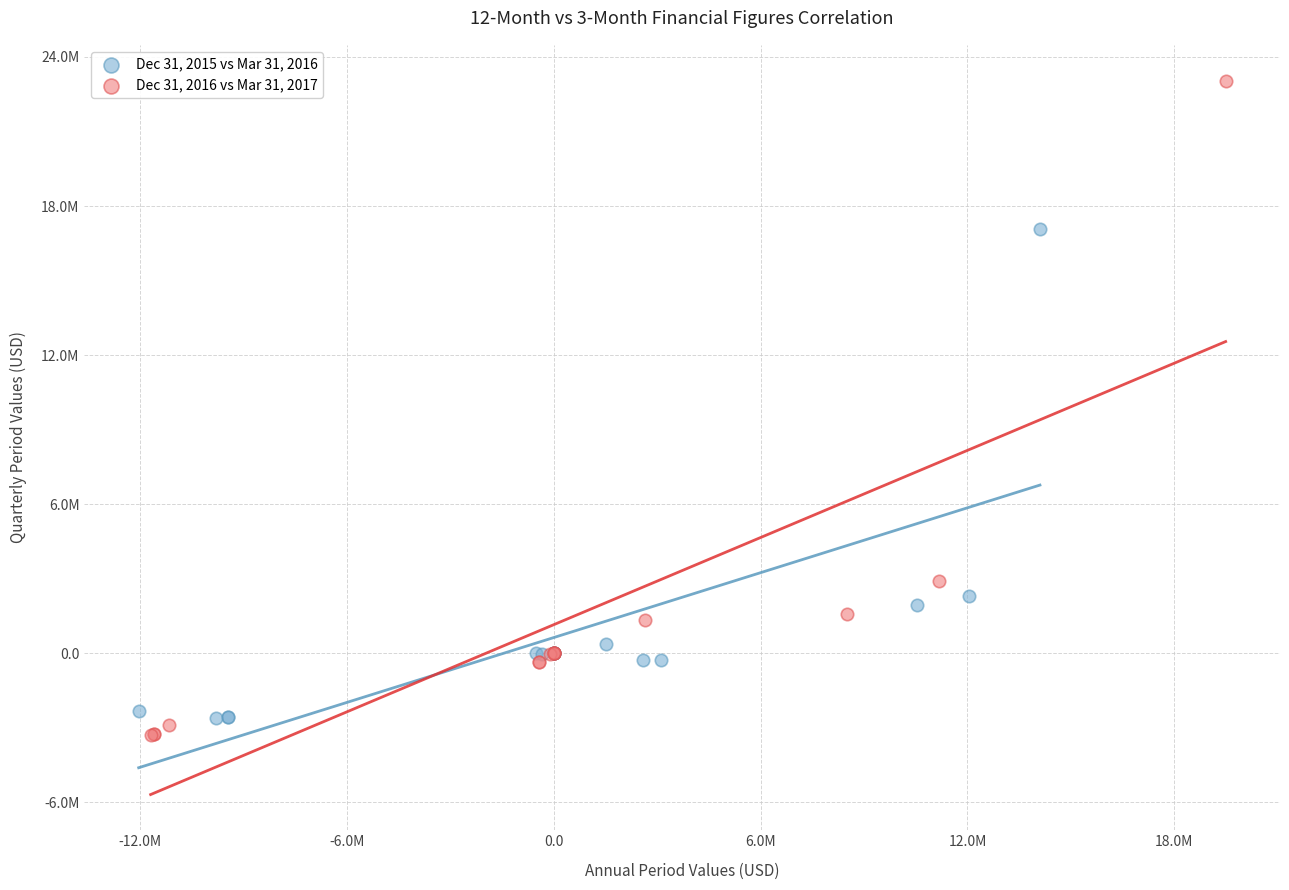

What are all the series names shown in the legend?

Dec 31, 2015 vs Mar 31, 2016, Dec 31, 2016 vs Mar 31, 2017